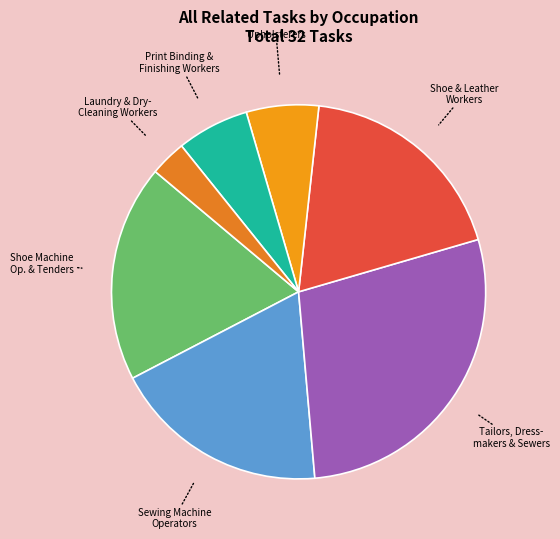

Count the number of slices in the pie.

7